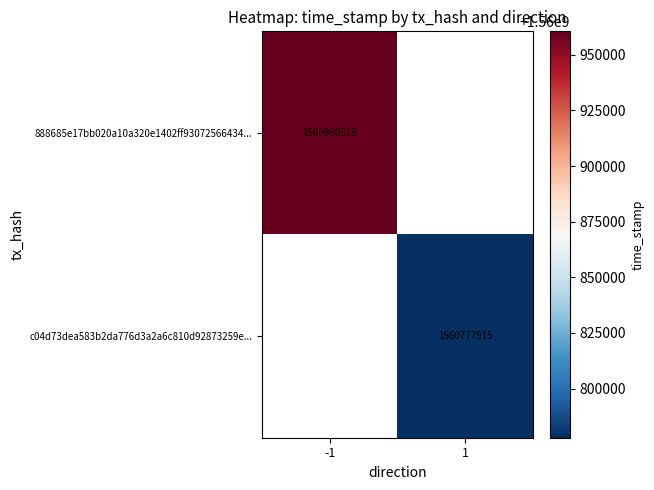

List the labels in order of 888685e17bb020a10a320e1402ff93072566434... value, smallest first.

-1, 1